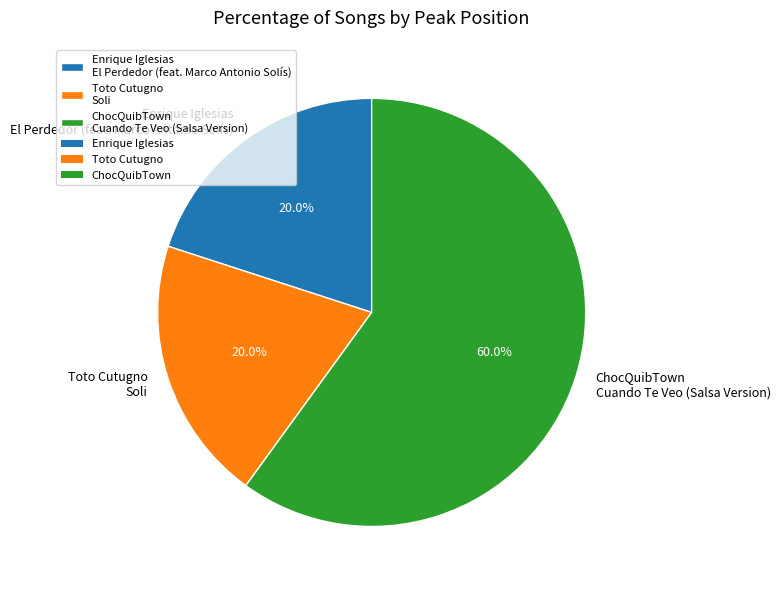

What is the largest slice in the pie chart?

ChocQuibTown Cuando Te Veo (Salsa Version)